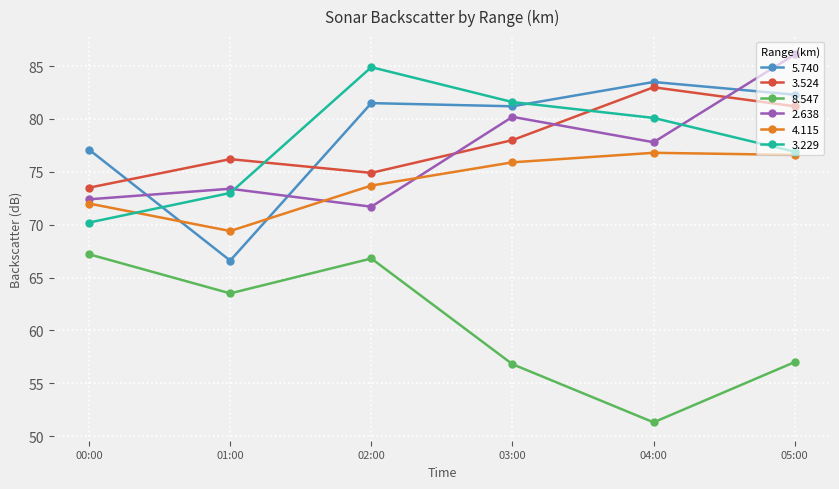

How many series are shown in this chart?

6